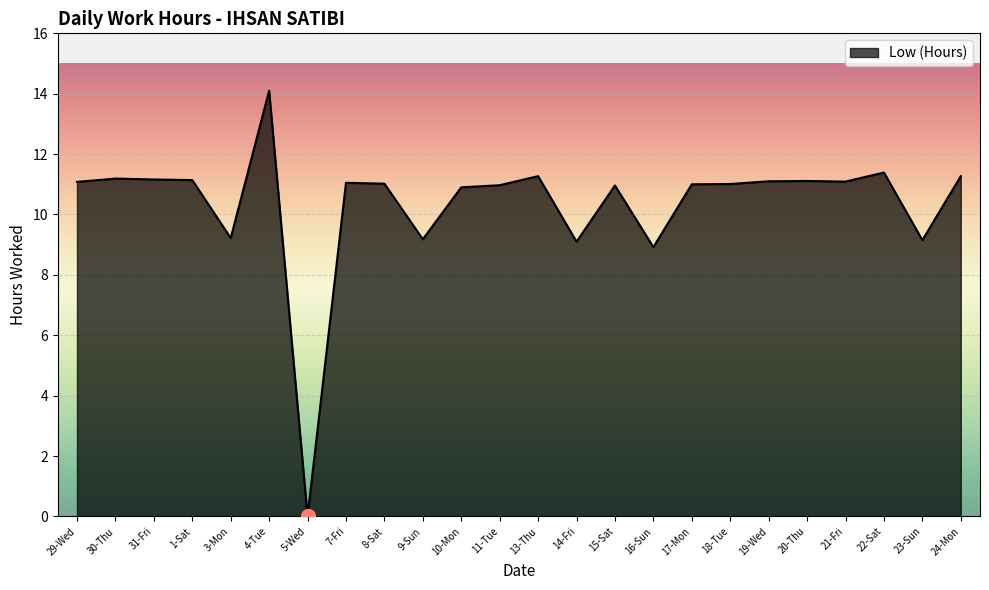

Between 11-Tue and 31-Fri, which is larger?

31-Fri